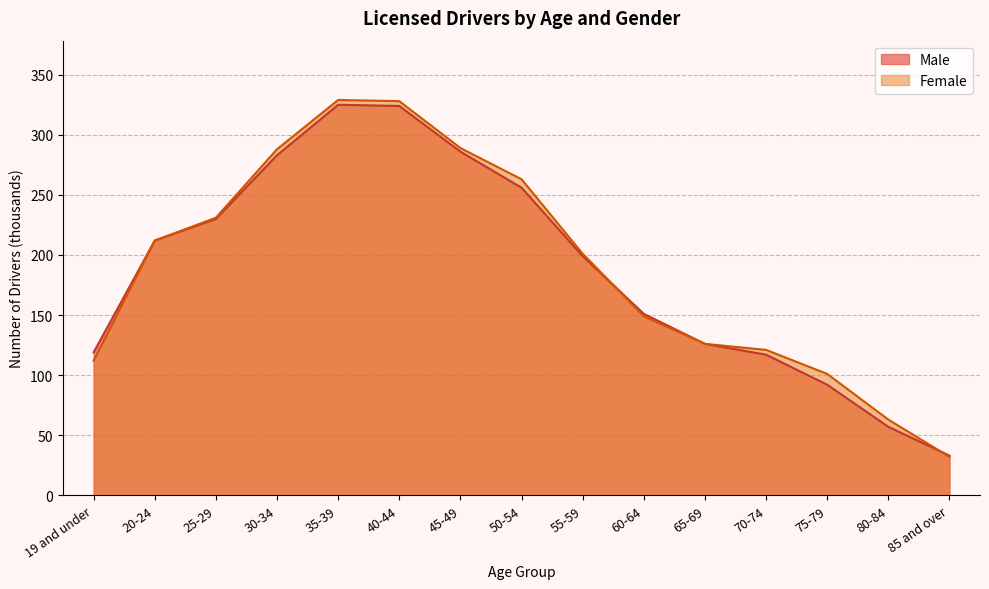

How many categories are shown in the chart?

15